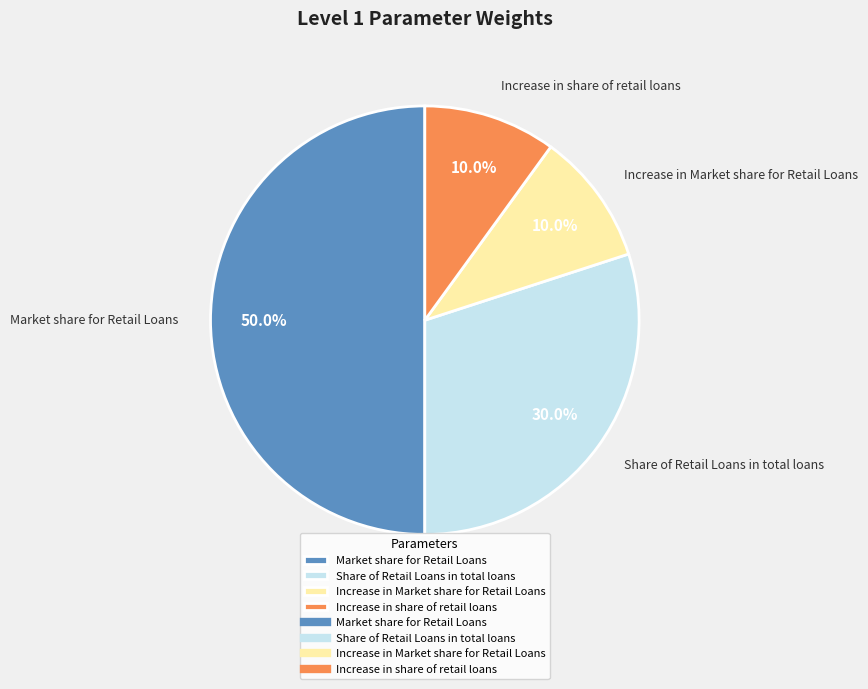

To the nearest percent, what portion does Increase in Market share for Retail Loans represent?

10%